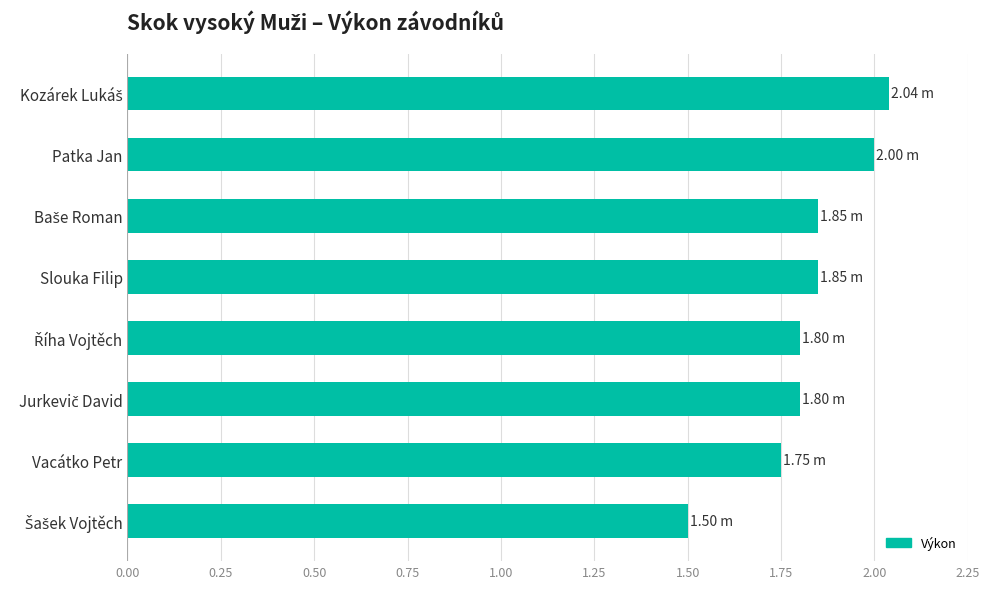

What is the sum of all values?

14.6